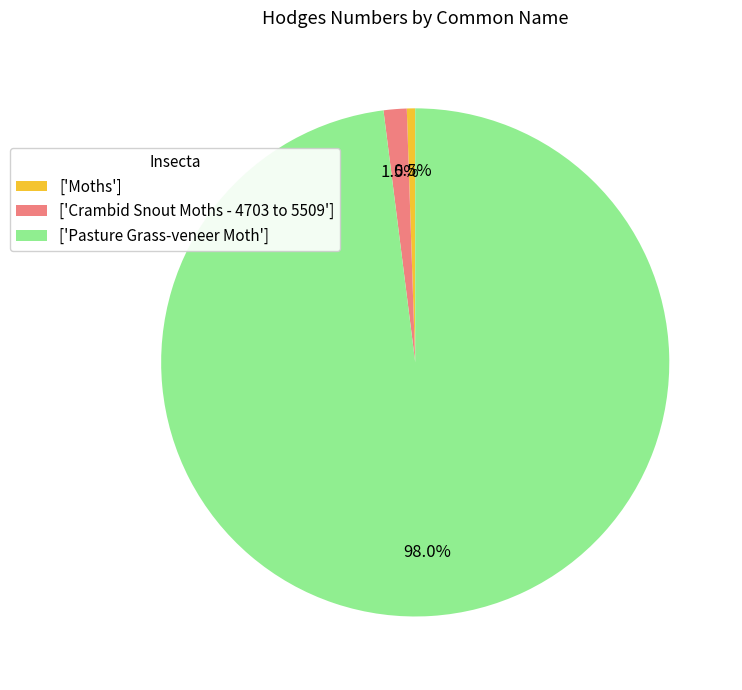

Do ['Crambid Snout Moths - 4703 to 5509'] and ['Moths'] together represent more than half of the pie?

No